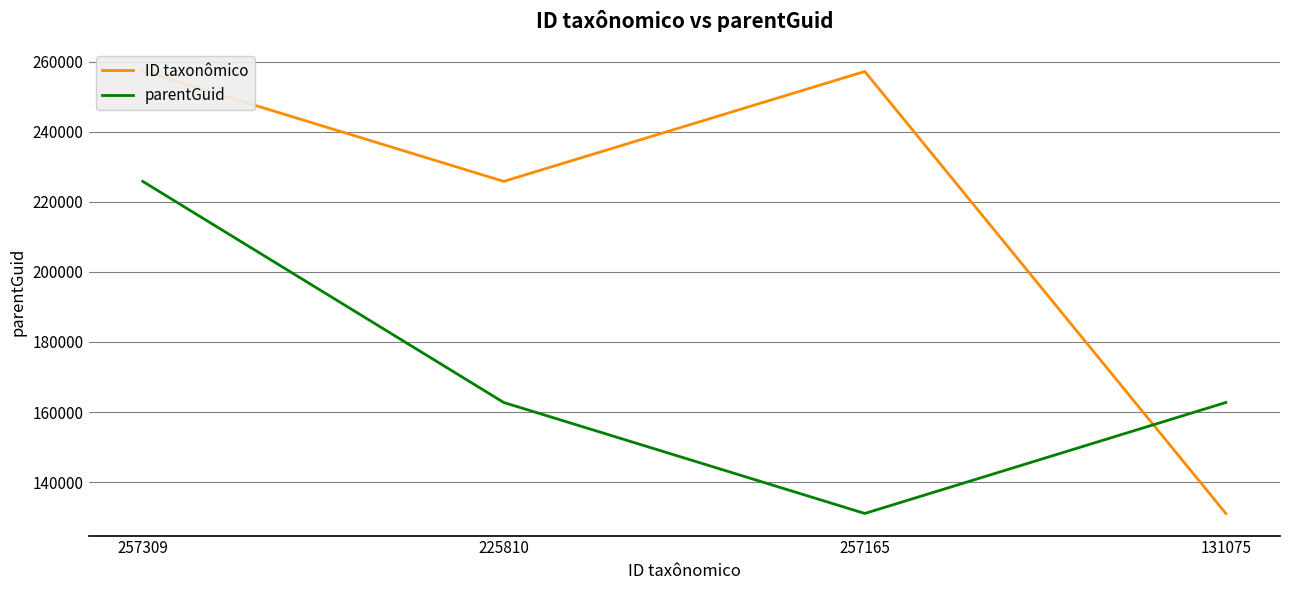

Where is parentGuid nearest to the value 178442?

225810